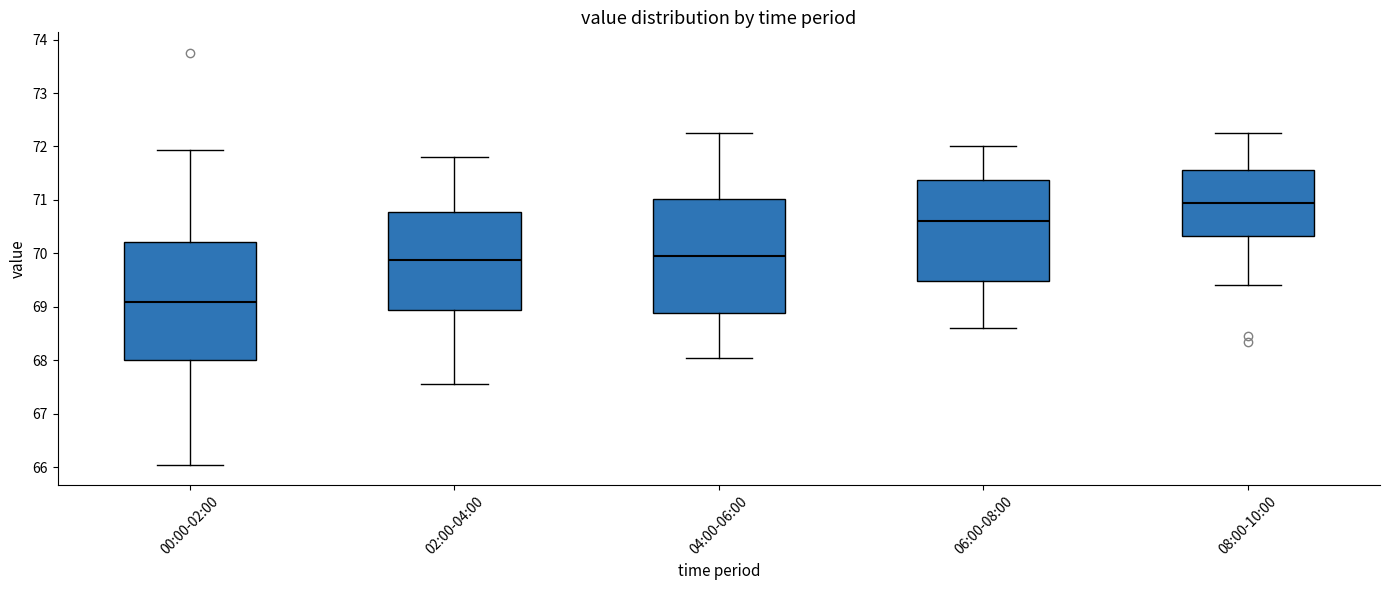

Which box has the lowest median line?

00:00-02:00